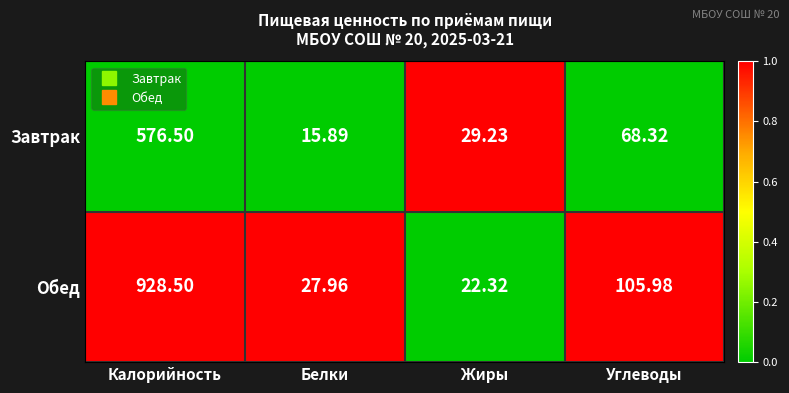

At Углеводы, list the series in order from smallest to largest.

Завтрак, Обед